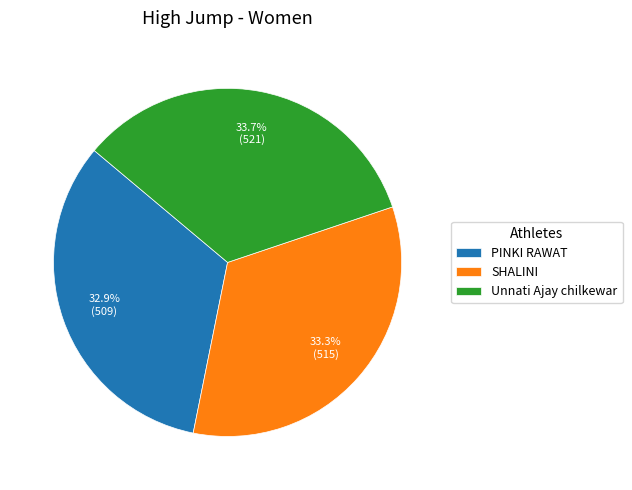

Is there a majority slice in this chart?

No